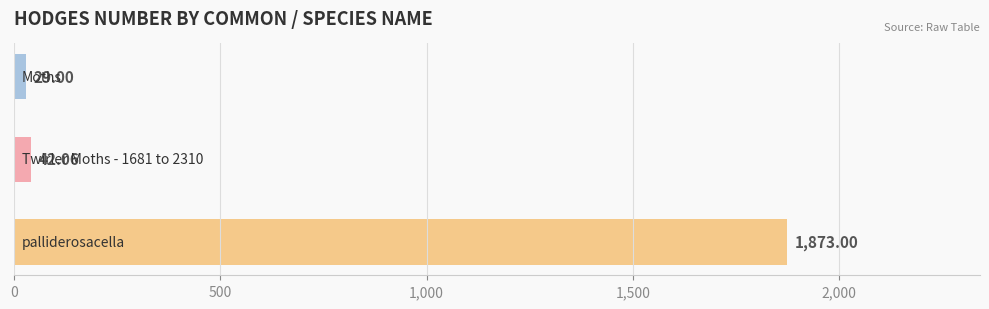

What is the average value?

648.0